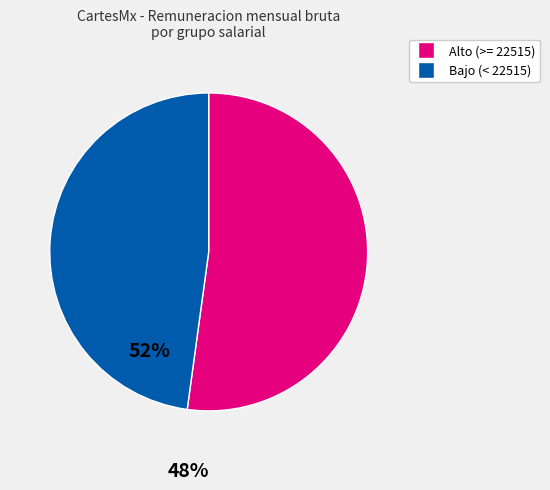

Is there any slice that represents more than half of the pie?

Yes